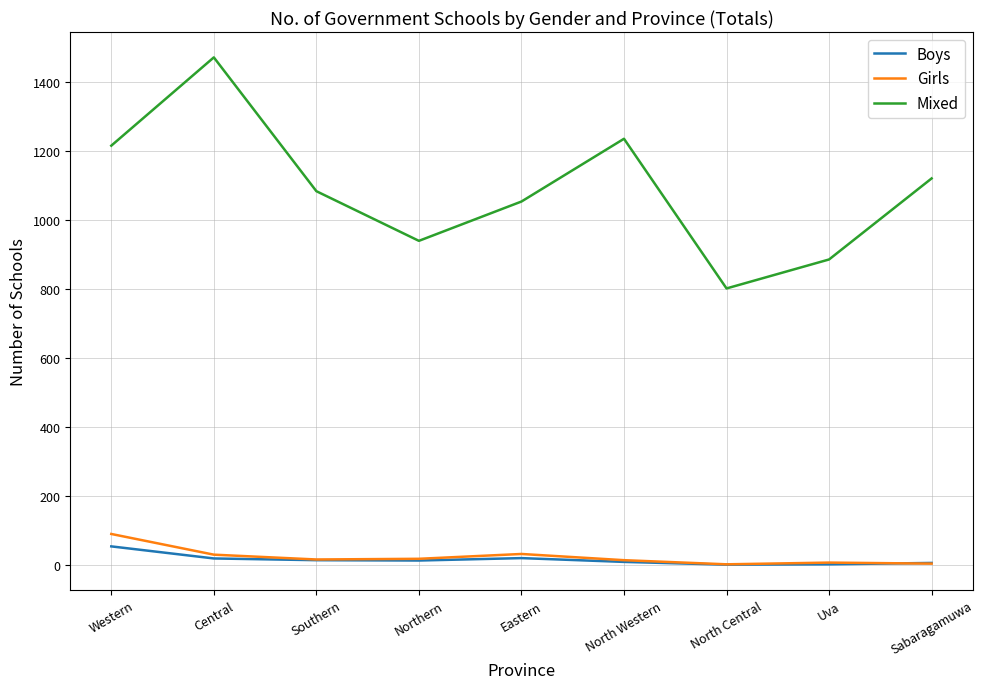

True or false: Girls and Mixed cross at least once.

False